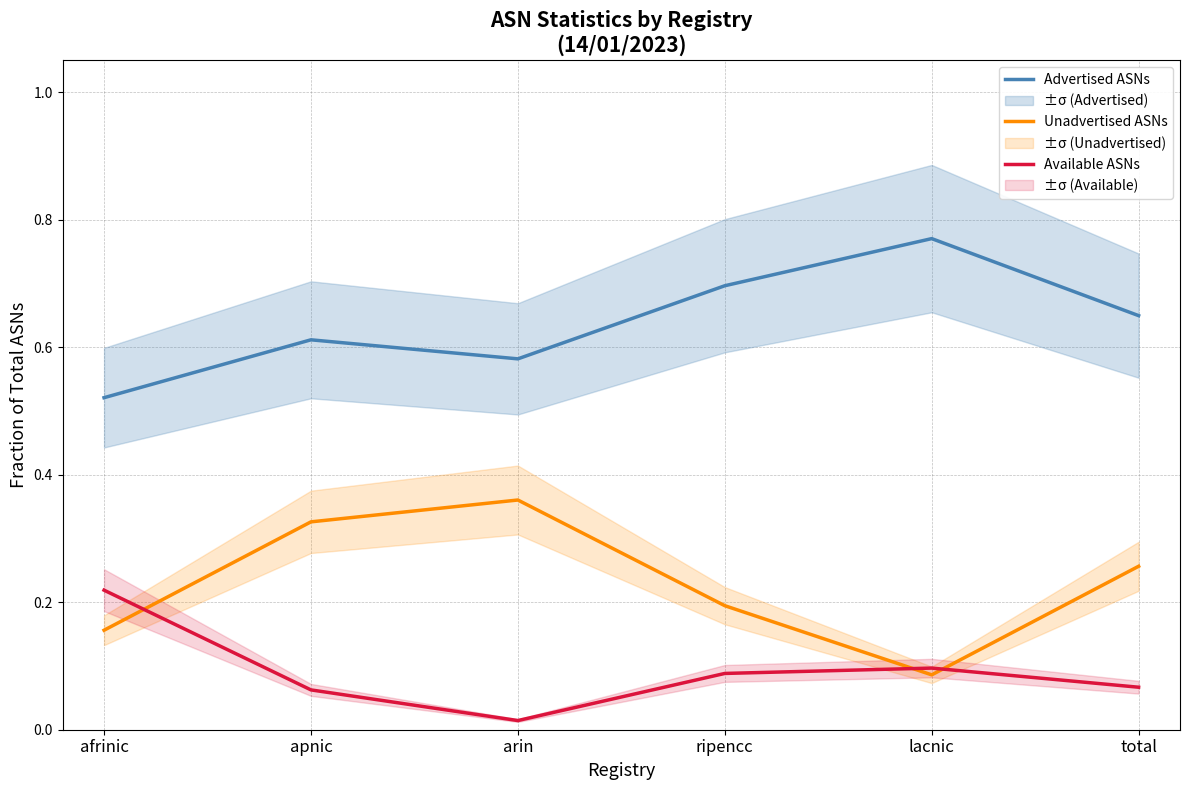

What is the average value of the Advertised ASNs series?

0.6